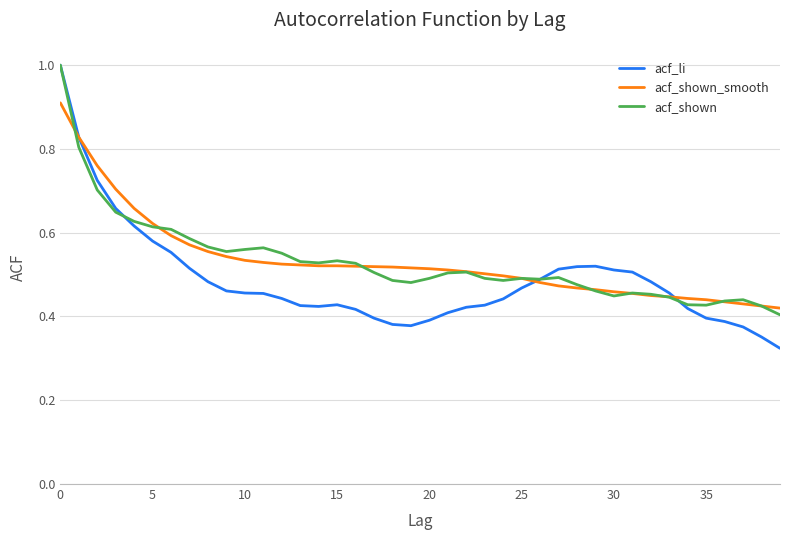

What is the maximum value for acf_shown?

1.0